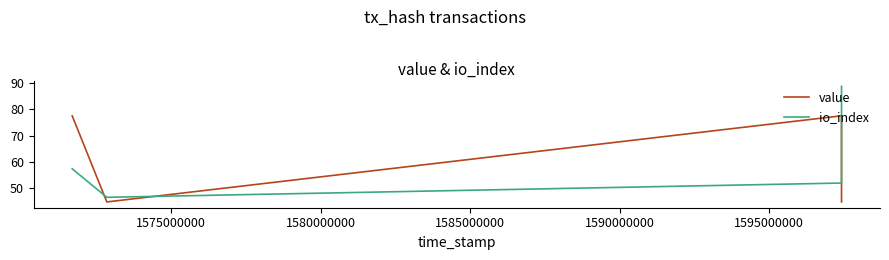

List the series in order of their peak value, lowest first.

value, io_index